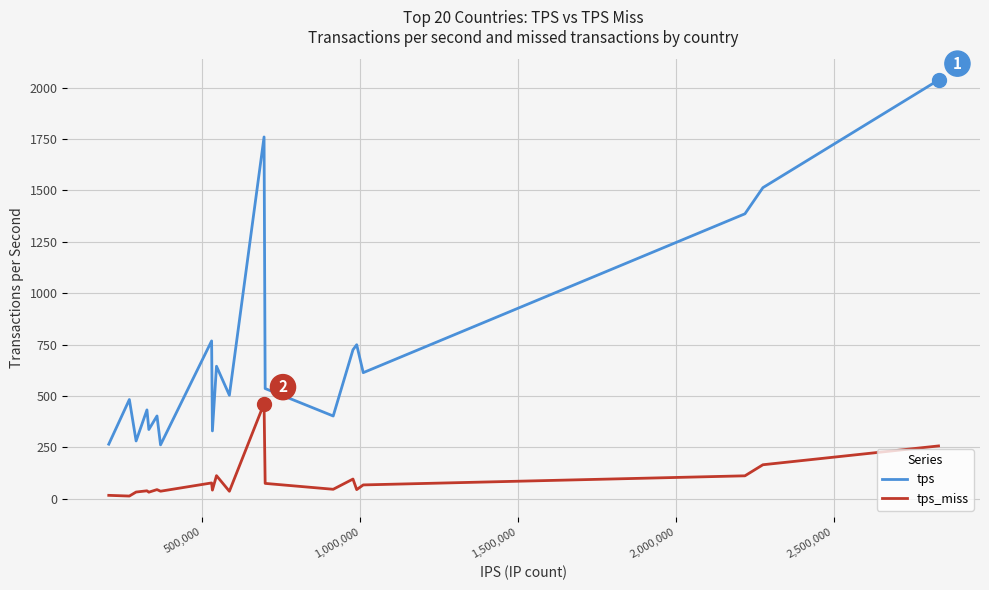

Rank the series by their maximum value, from lowest to highest.

tps_miss, tps